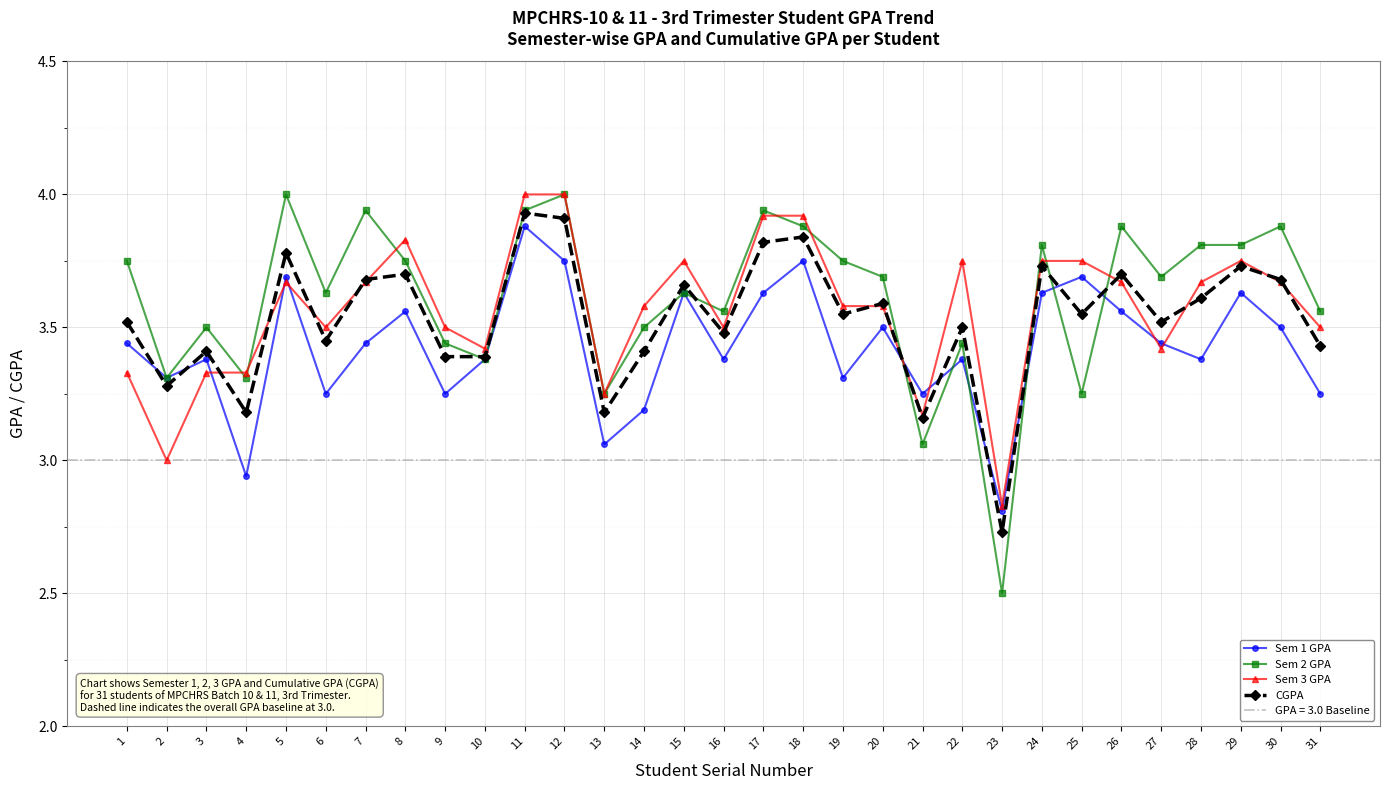

How many lines are shown in the chart?

4